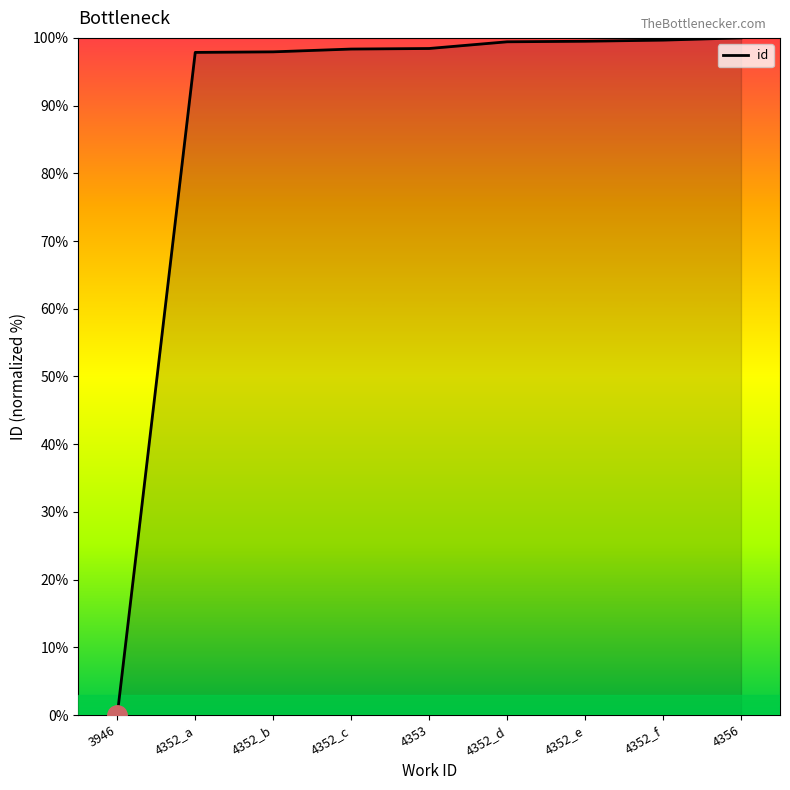

What position from the left is 4352_d?

6